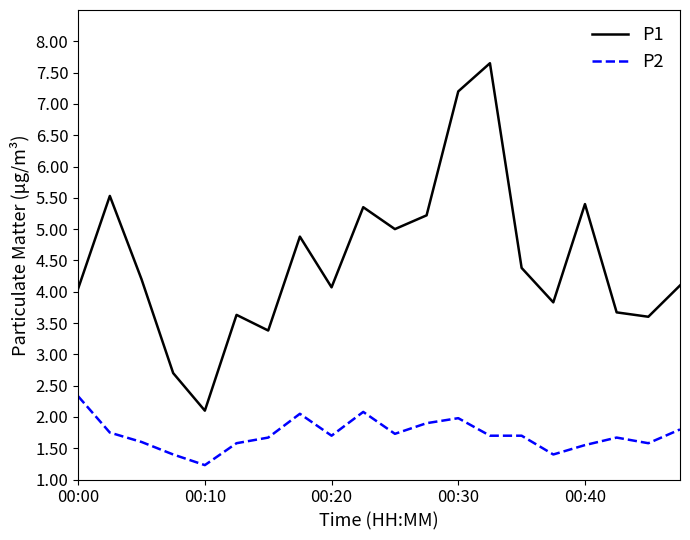

What is the minimum value shown in the chart?

1.2